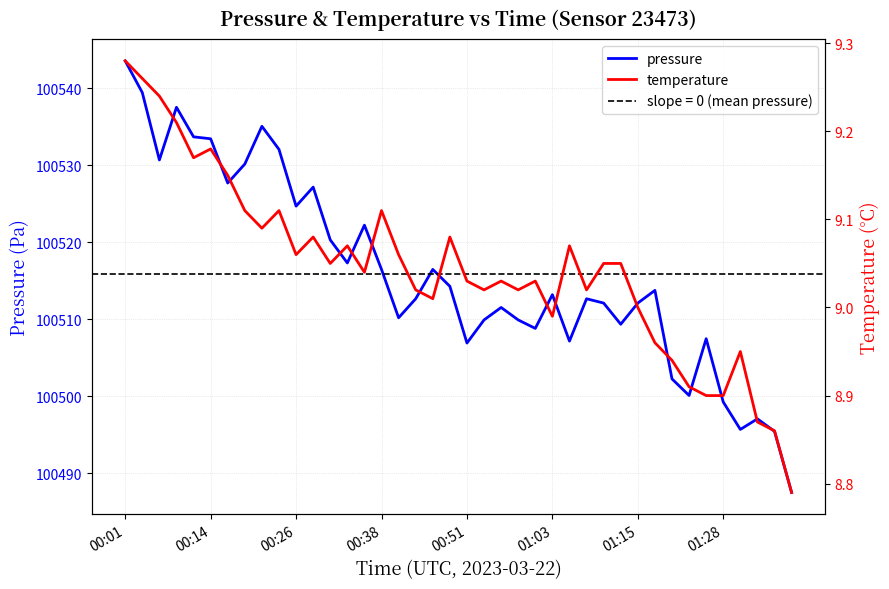

At which label does pressure reach its peak?

00:01